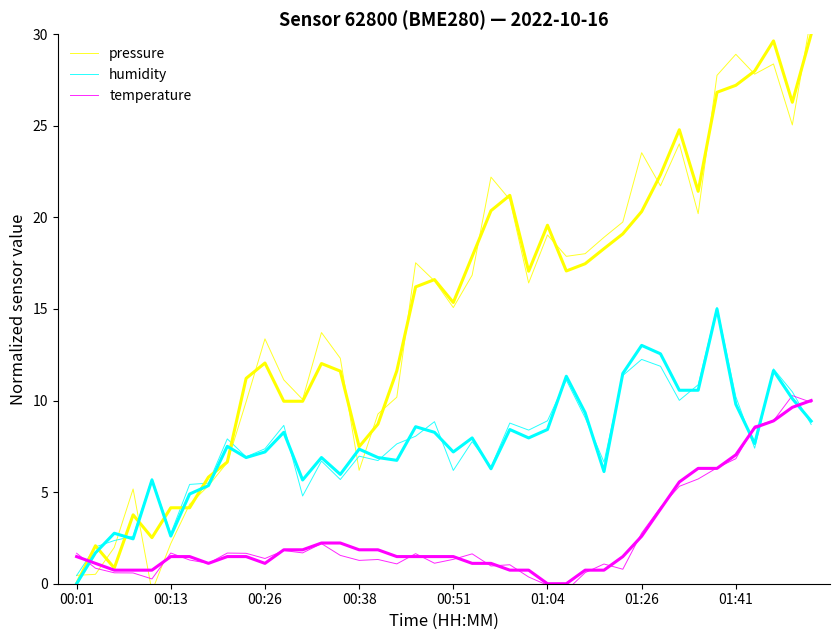

Which series has the largest total across all categories?

pressure